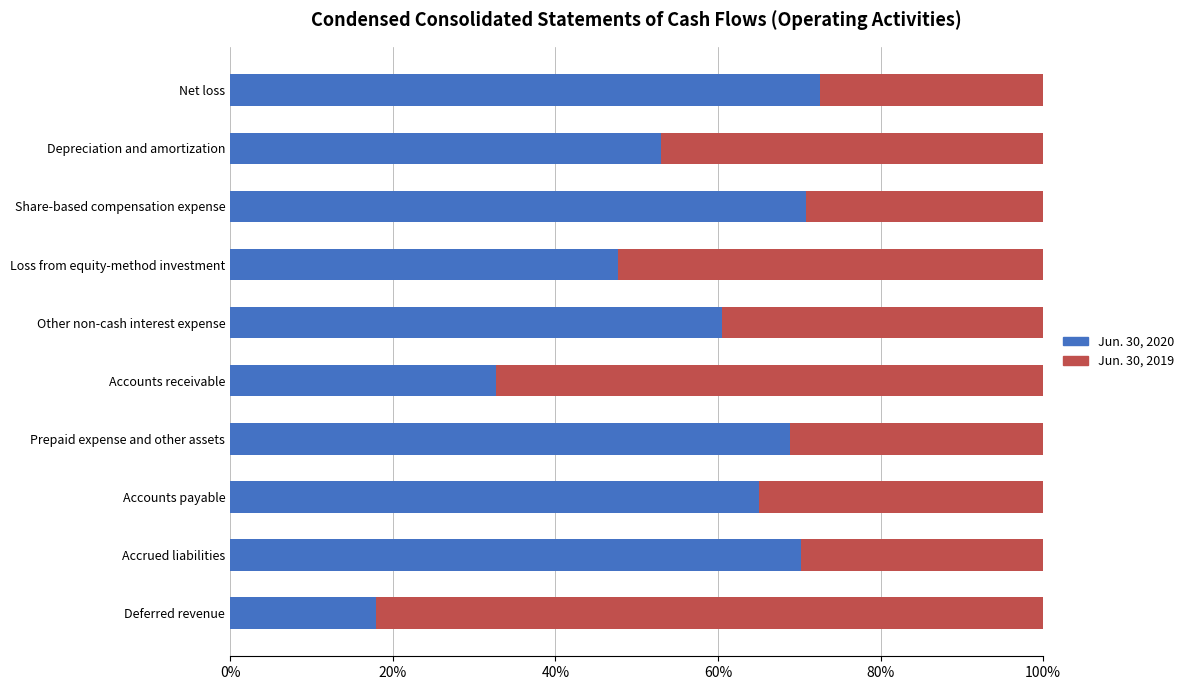

The Jun. 30, 2020 series shows 53.0 at Depreciation and amortization. True or false?

True